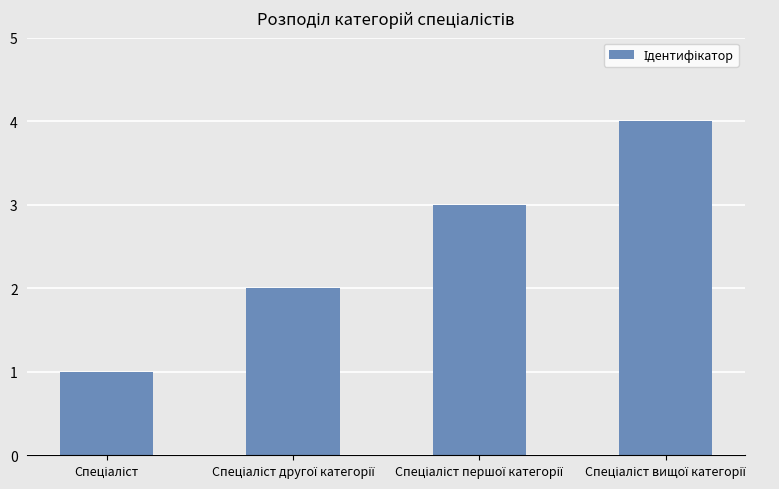

What is the difference between the maximum and minimum values?

3